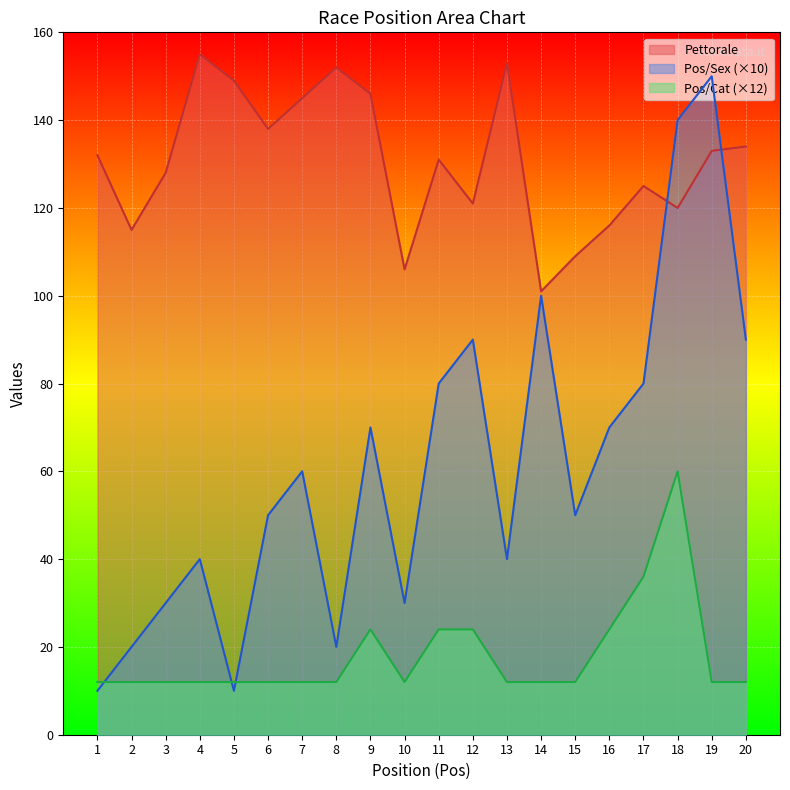

List the series in order of their overall mean, lowest first.

Pos/Cat (×12), Pos/Sex (×10), Pettorale